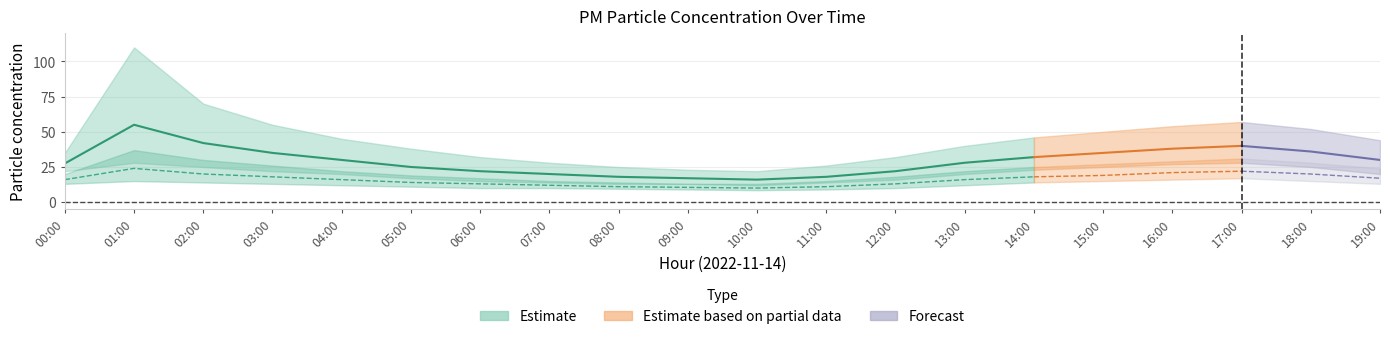

What is the label of the 5th point from the left?

04:00